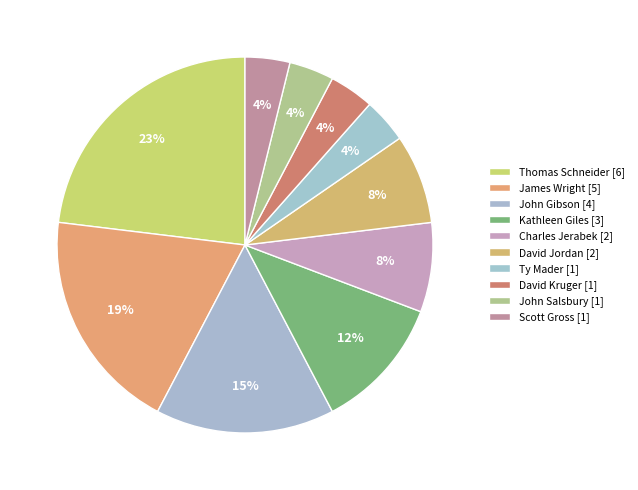

To the nearest percent, what is the average slice percentage?

10%